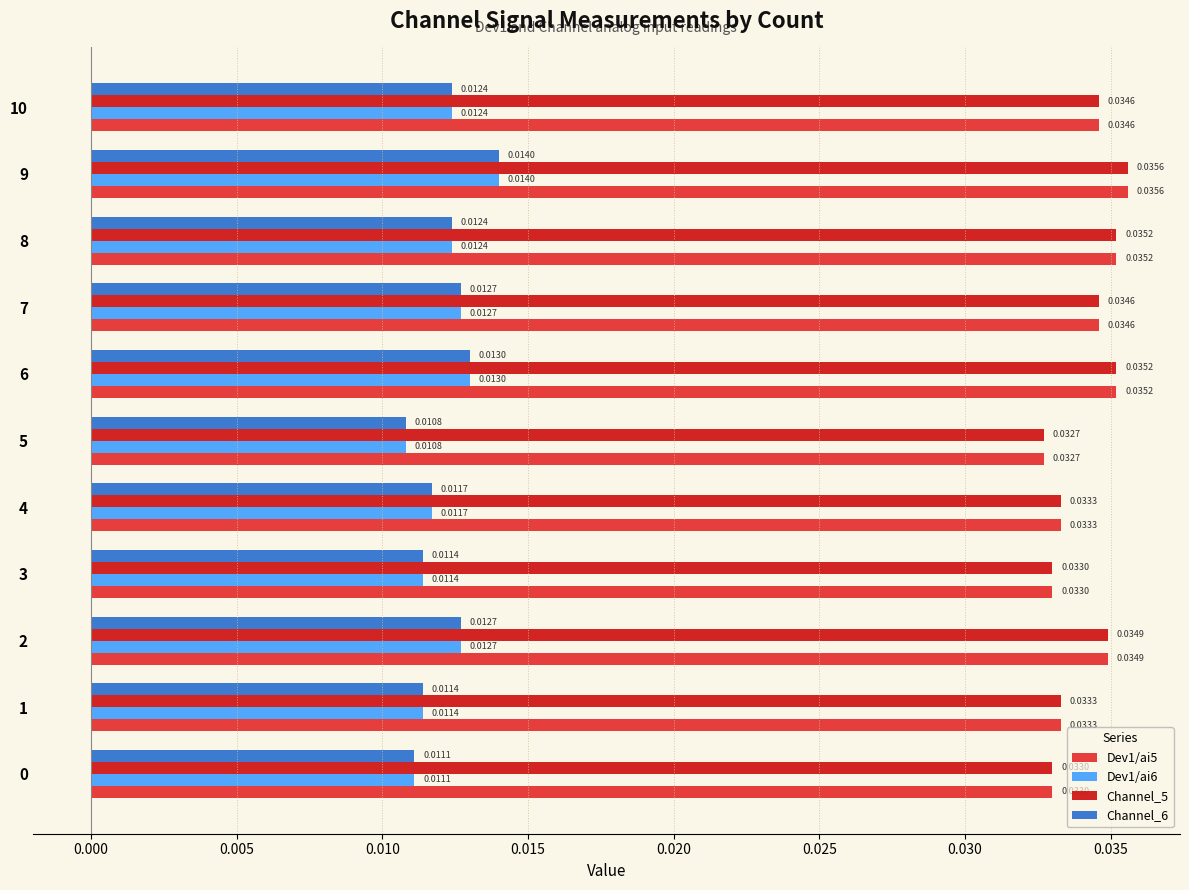

Is the value of Channel_6 at 1 greater than the value of Channel_5 at 3?

No